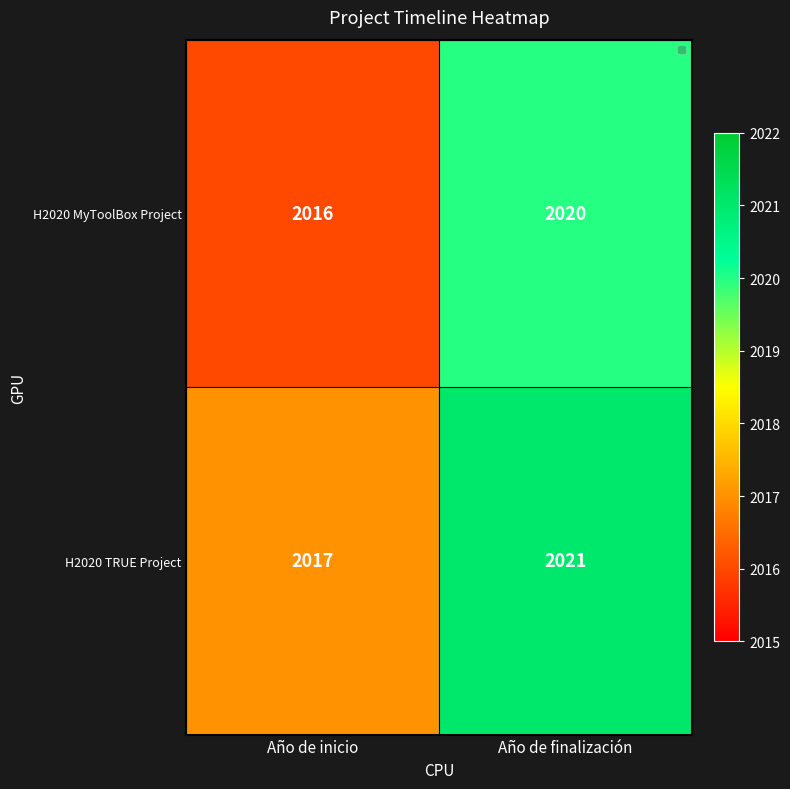

What is the smallest value displayed?

2016